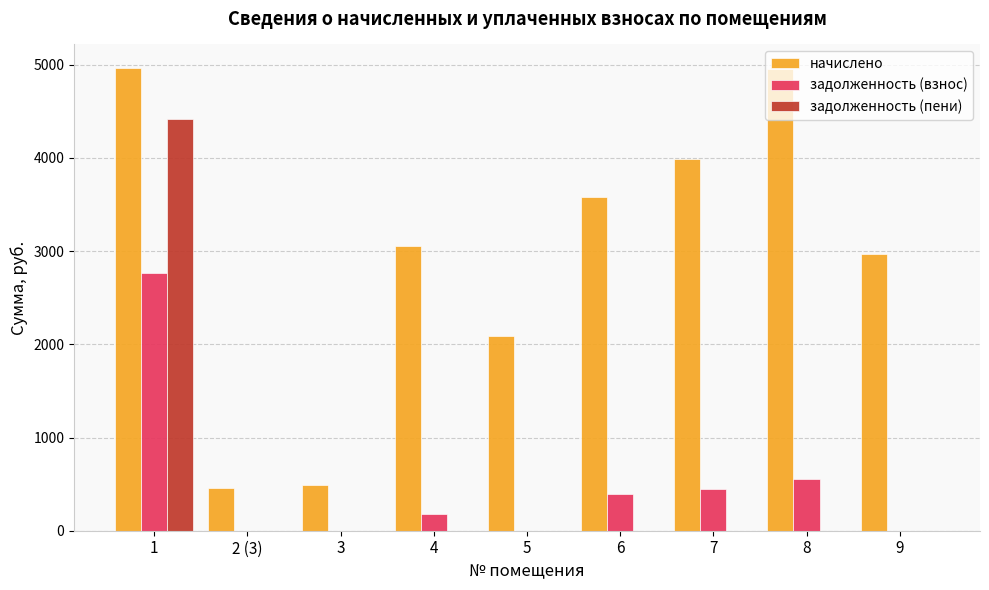

What is the sum of all начислено values?

26542.3